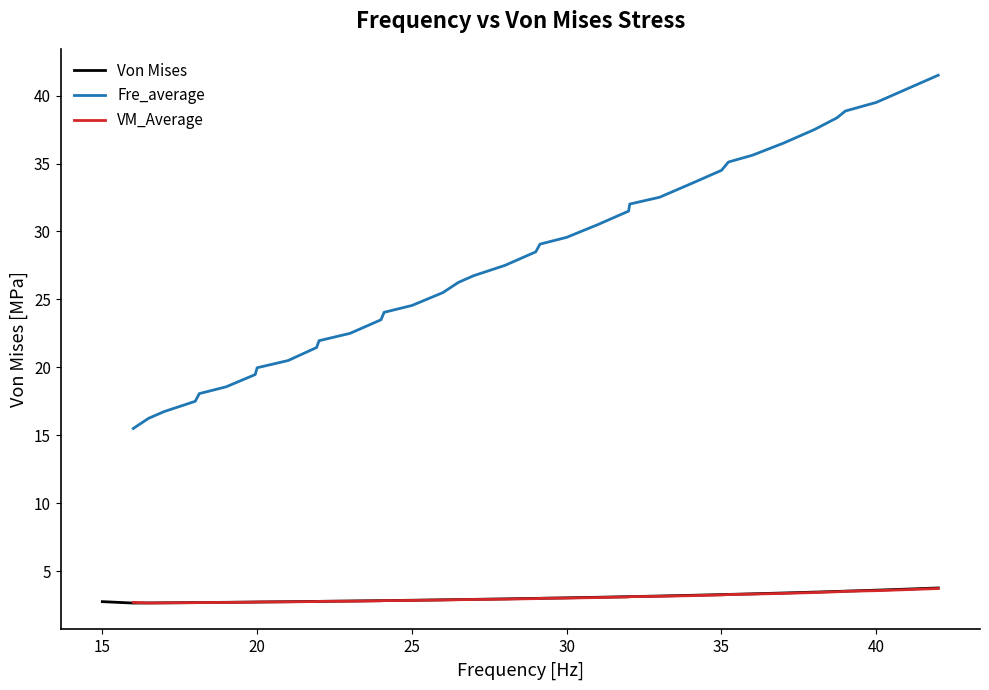

True or false: Fre_average and VM_Average intersect in this chart.

False